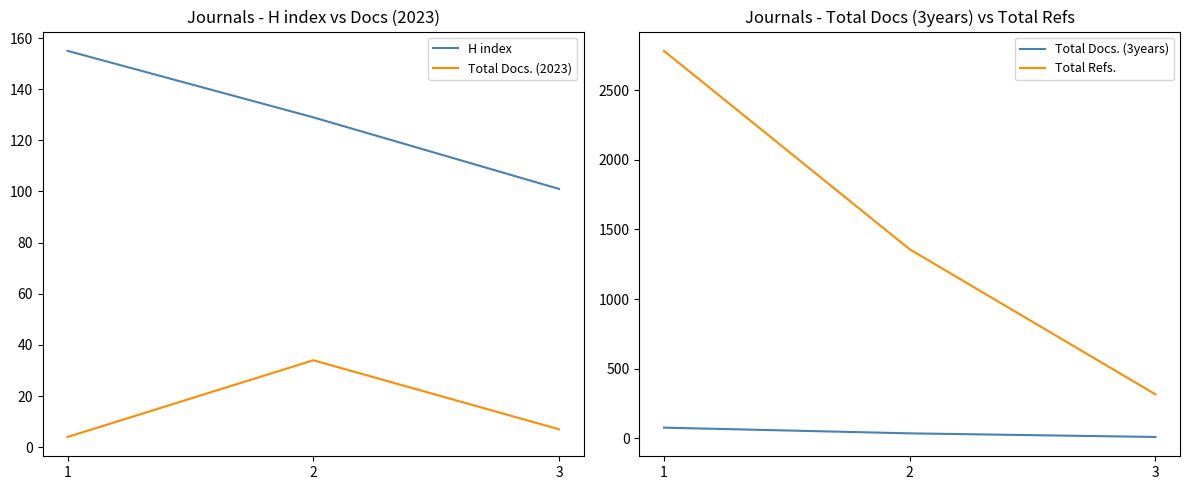

Rank the series at 2 from lowest to highest value.

Total Docs. (2023), Total Docs. (3years), H index, Total Refs.